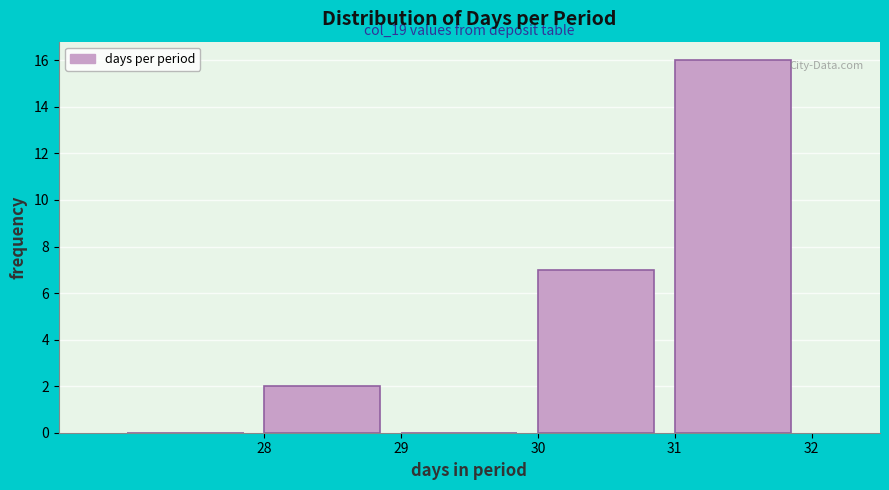

Which range on the x-axis has the tallest bar?

31 to 32